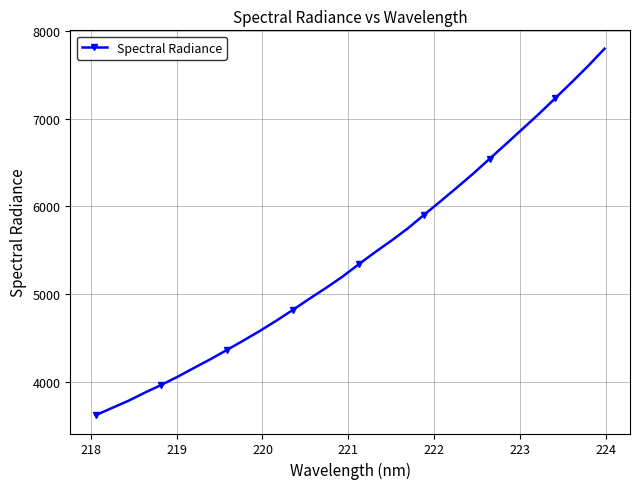

What is the greatest value displayed?

7802.5